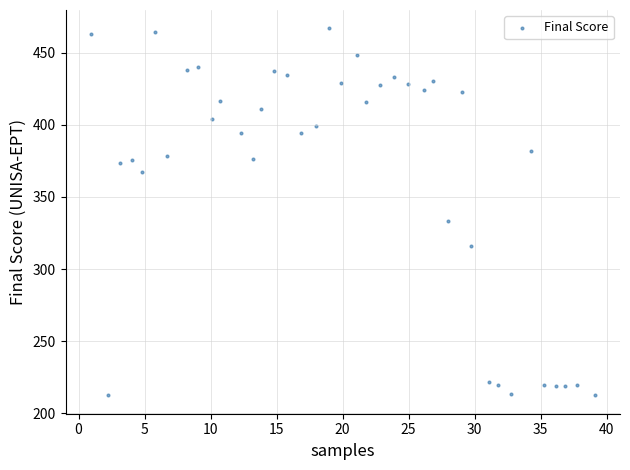

What Y value in the scatter plot is closest to 339?

333.1